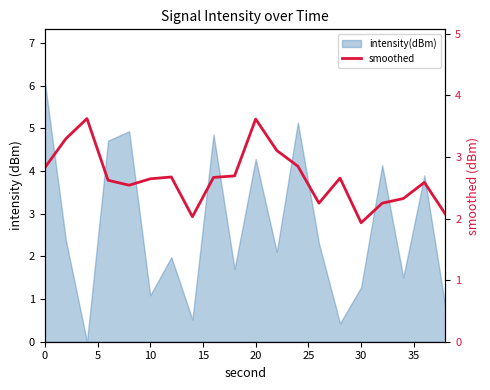

What is the average value?

2.7